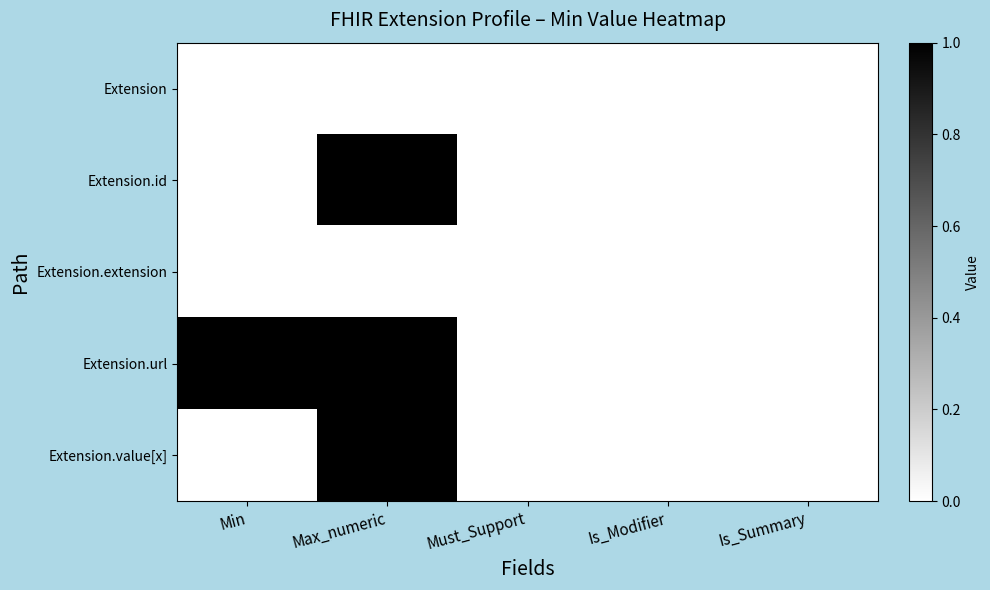

What is the total value across all series at Max_numeric?

3